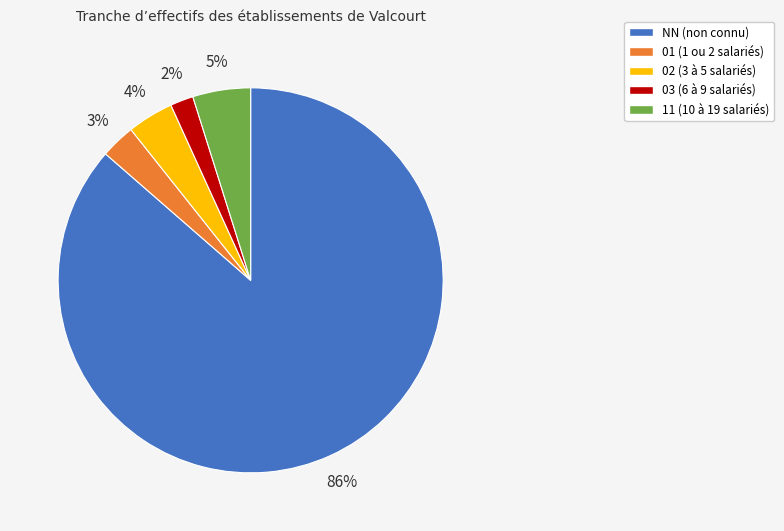

Is the sum of NN and 03 greater than half?

Yes